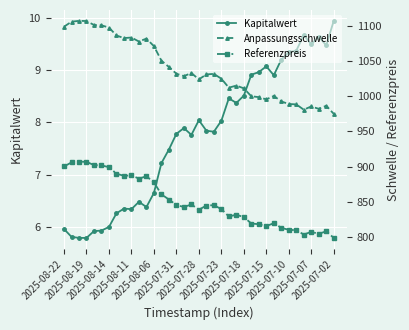

What is the difference between the highest and lowest values at 14?

1033.9